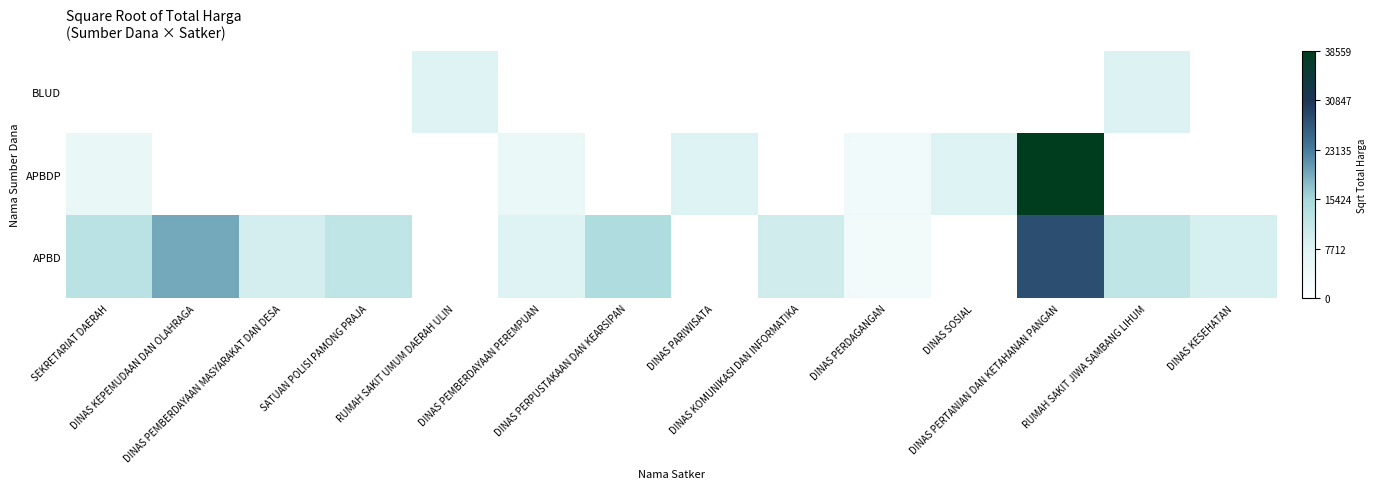

At how many categories does at least one series exceed 36102?

1